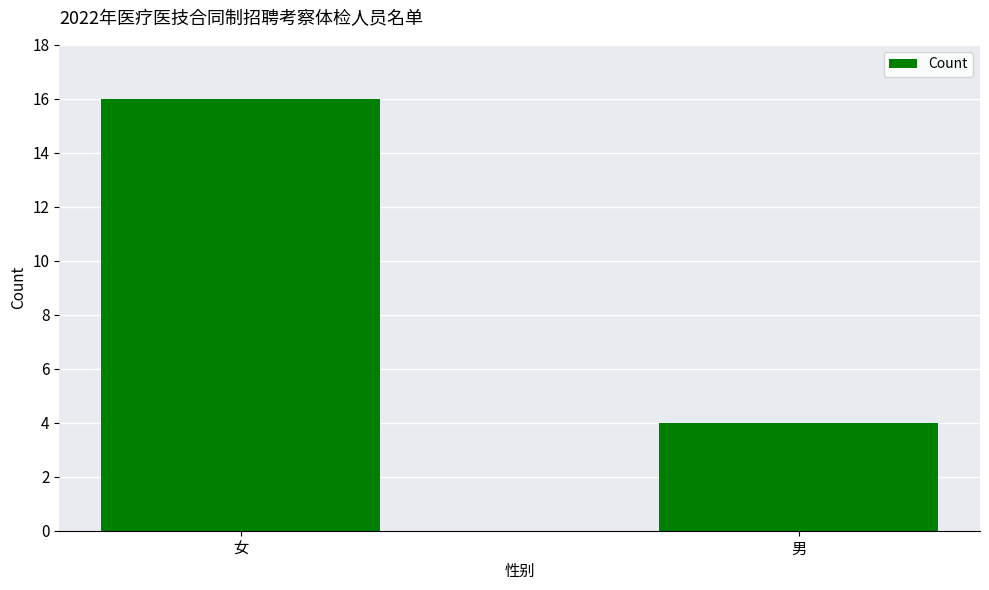

Which has a higher value, 男 or 女?

女